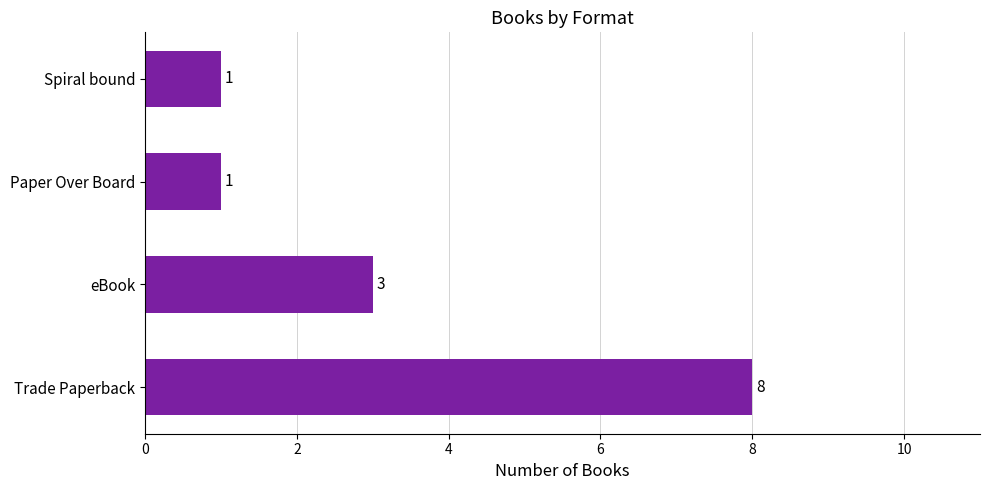

What is the ratio of the value at Spiral bound to the value at eBook?

0.3